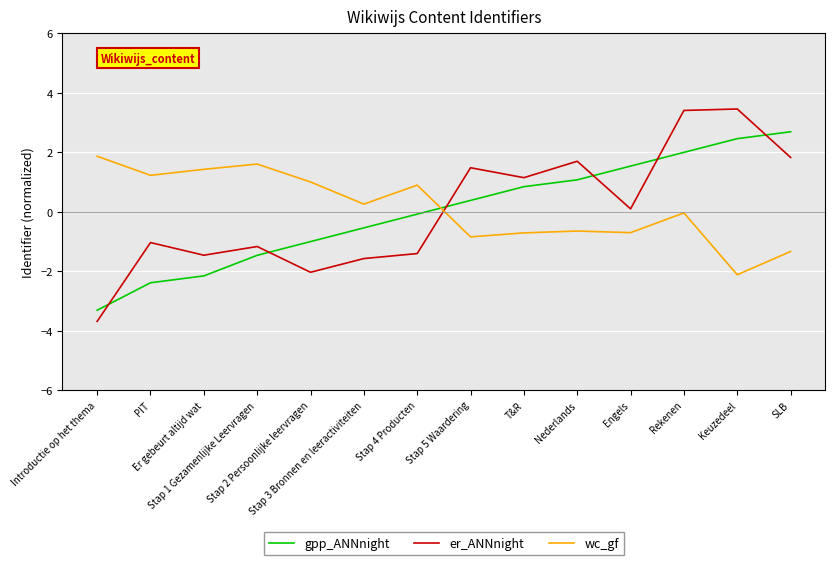

What is the difference between the er_ANNnight values at Rekenen and PIT?

4.4